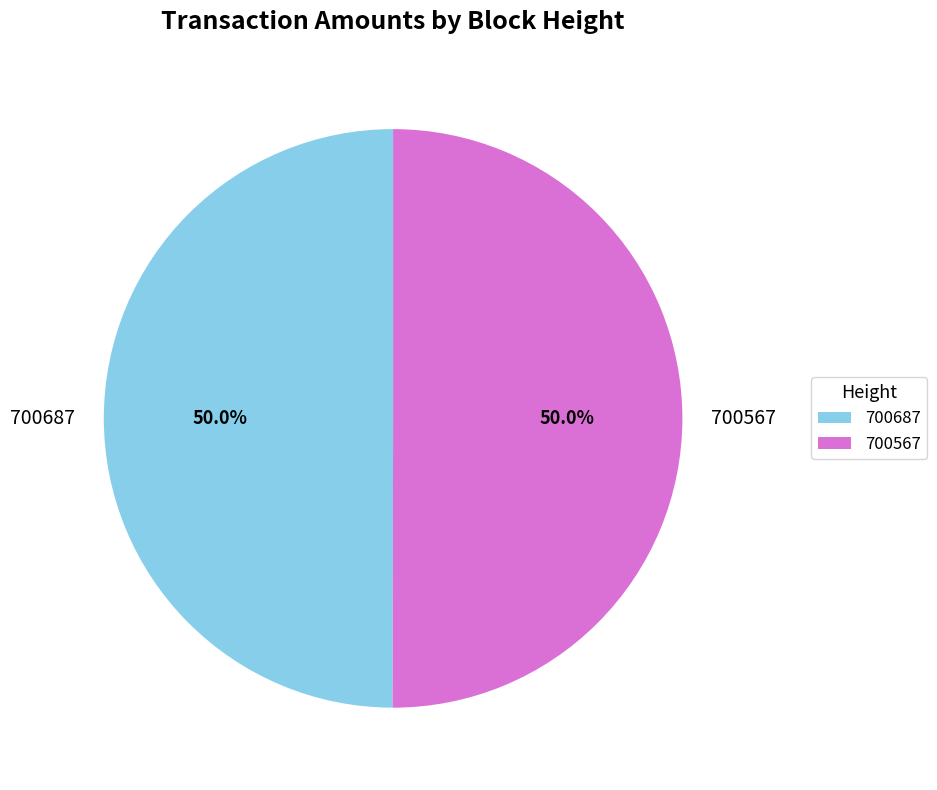

What is the total percentage of 700687 and 700567?

100.0%